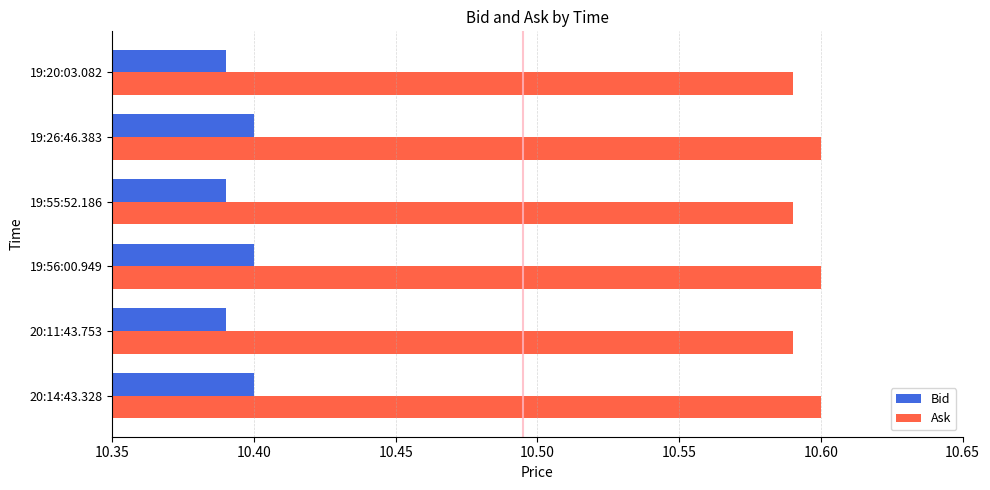

At how many categories does at least one series exceed 10?

6